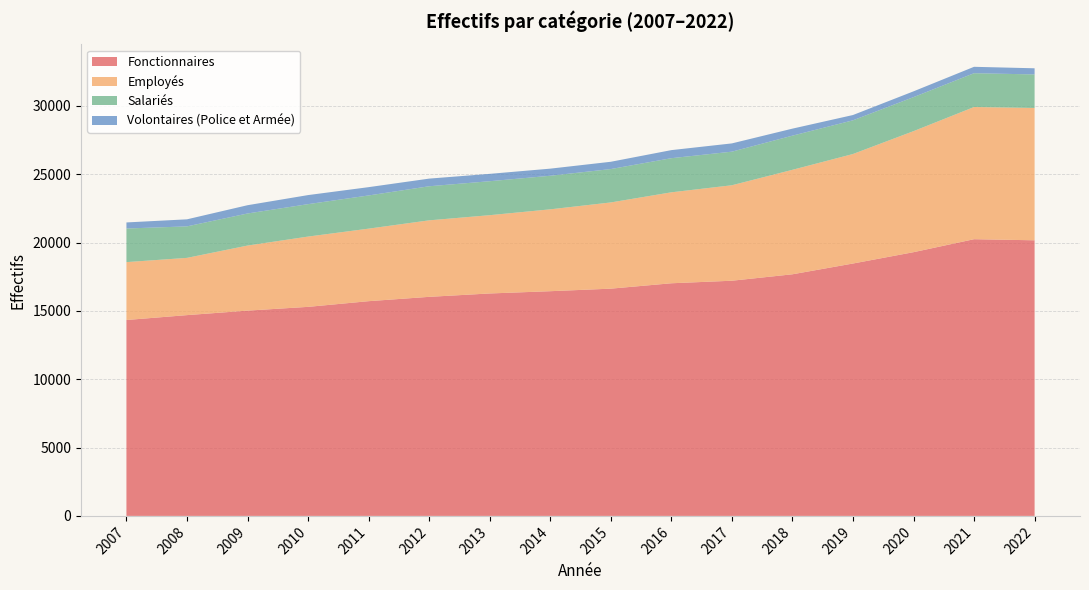

Reading left to right, list all the values displayed in this chart.

Fonctionnaires: 14331	14688	15017	15292	15708	16025	16272	16438	16624	17018	17204	17675	18463	19292	20242	20162
Employés: 4235	4188	4760	5142	5306	5597	5727	5989	6307	6654	6984	7643	8011	8854	9669	9680
Salariés: 2458	2304	2346	2372	2428	2493	2485	2456	2442	2496	2458	2498	2465	2489	2474	2453
Volontaires (Police et Armée): 444	516	605	663	607	559	538	520	533	590	604	514	387	423	468	450